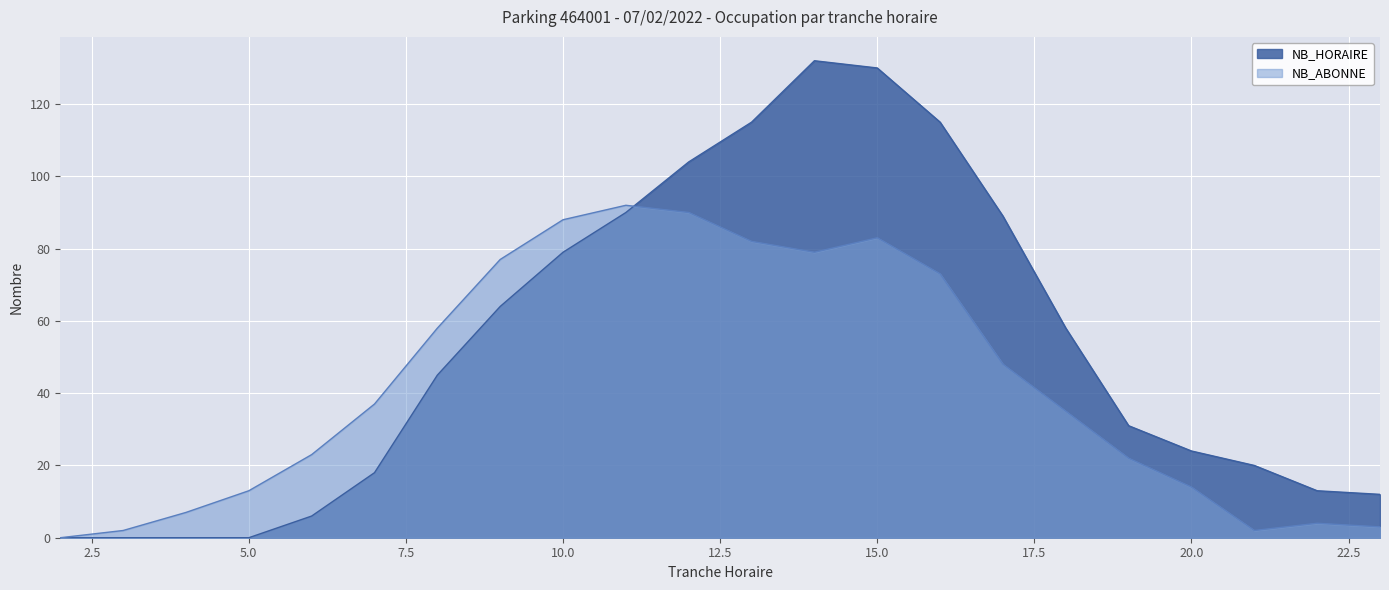

How many values in NB_ABONNE are above zero?

21